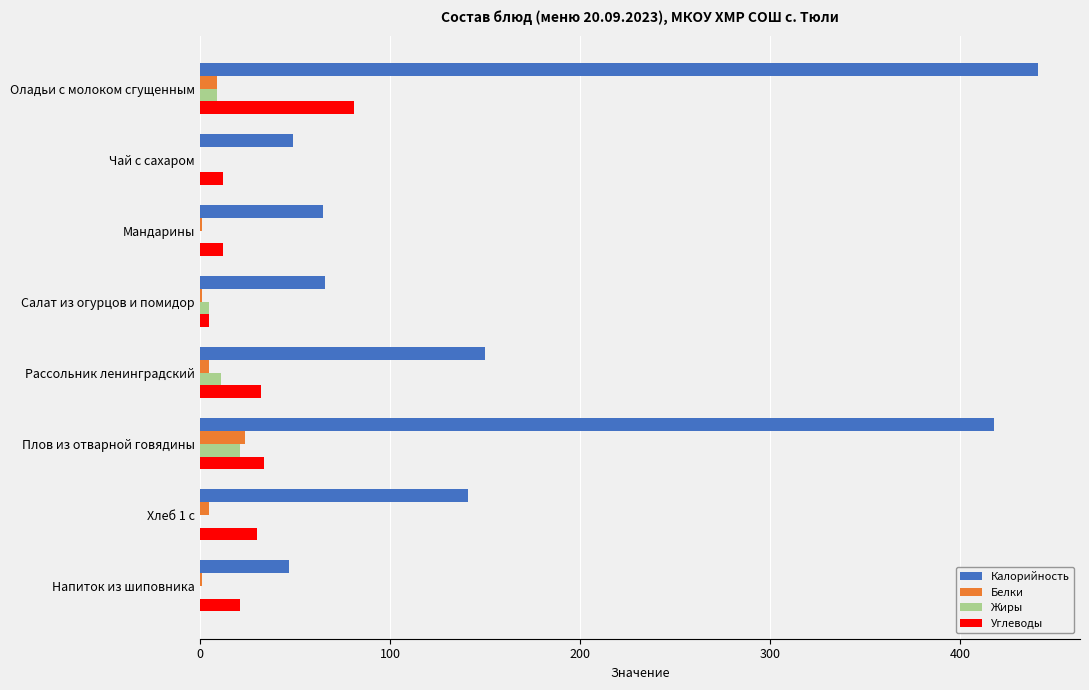

Between Плов из отварной говядины and Напиток из шиповника, which series saw the biggest shift?

Калорийность